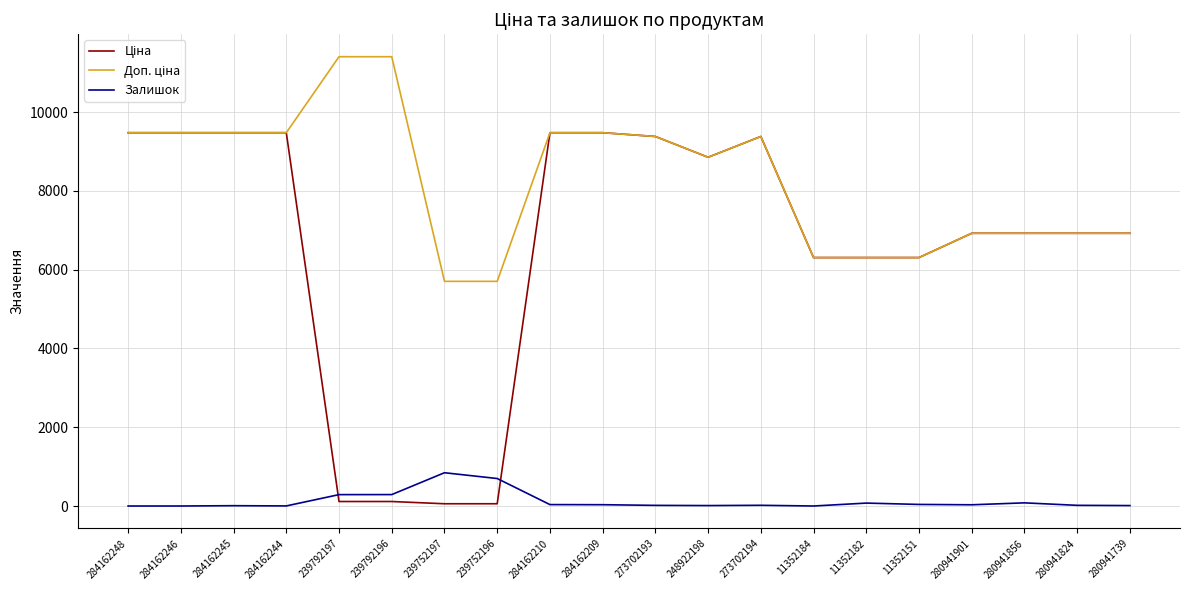

What is the maximum value shown in the chart?

11410.0